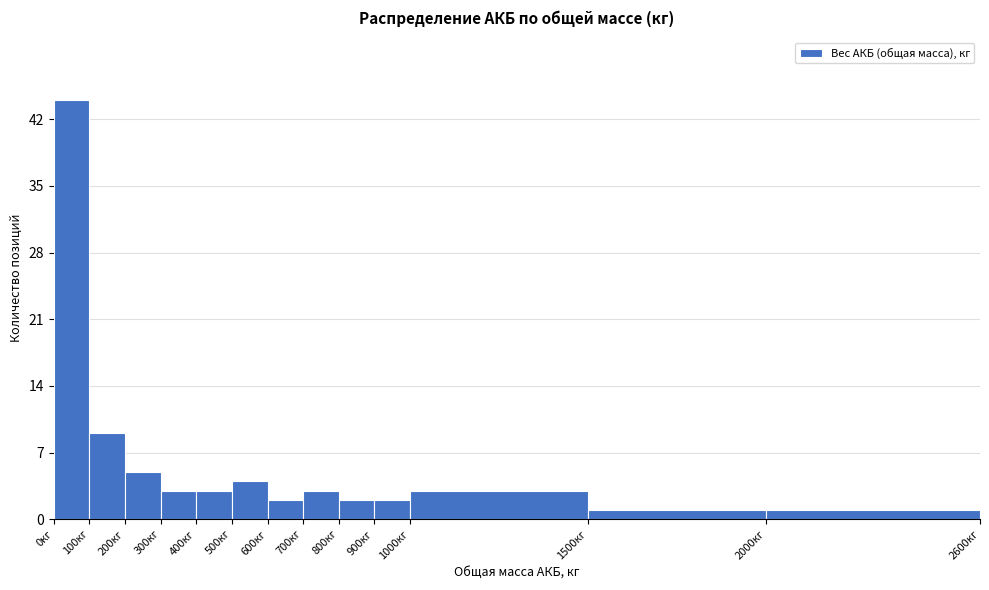

What is the height of the bar covering 300 to 400 on the x-axis? The values are not printed on the chart, so give them approximately, as read against the axis.

3